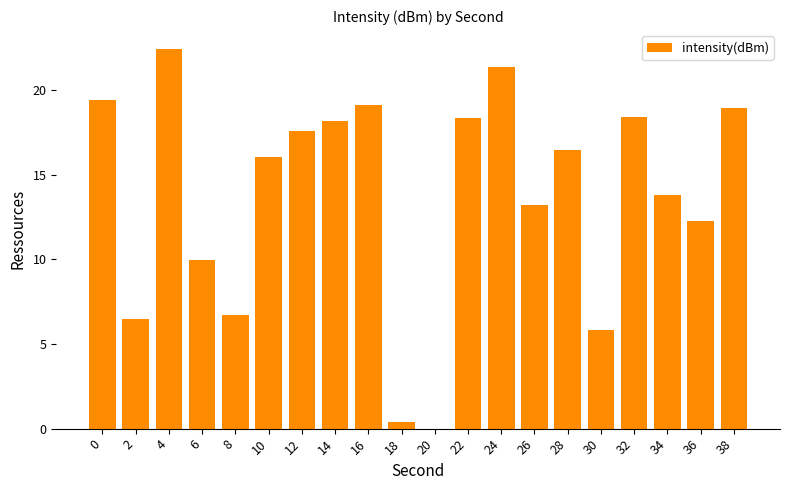

Reading right to left, transcribe all the data shown in this chart.

18.9	12.3	13.8	18.4	5.8	16.4	13.2	21.4	18.4	0.0	0.4	19.1	18.2	17.6	16.0	6.7	10.0	22.4	6.5	19.4